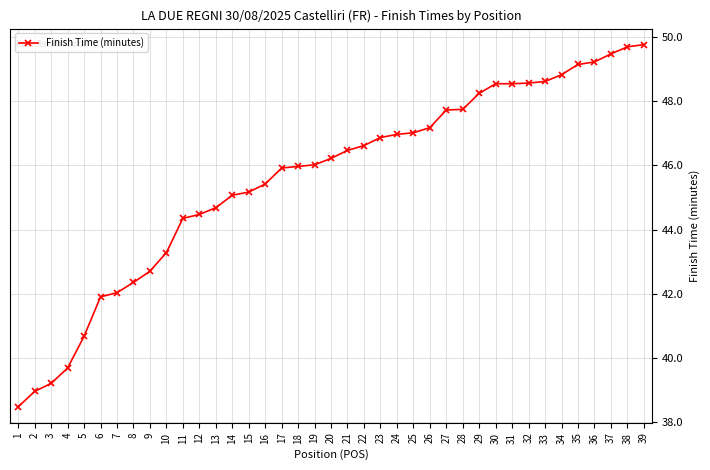

Which label corresponds to the smallest value in the chart?

1